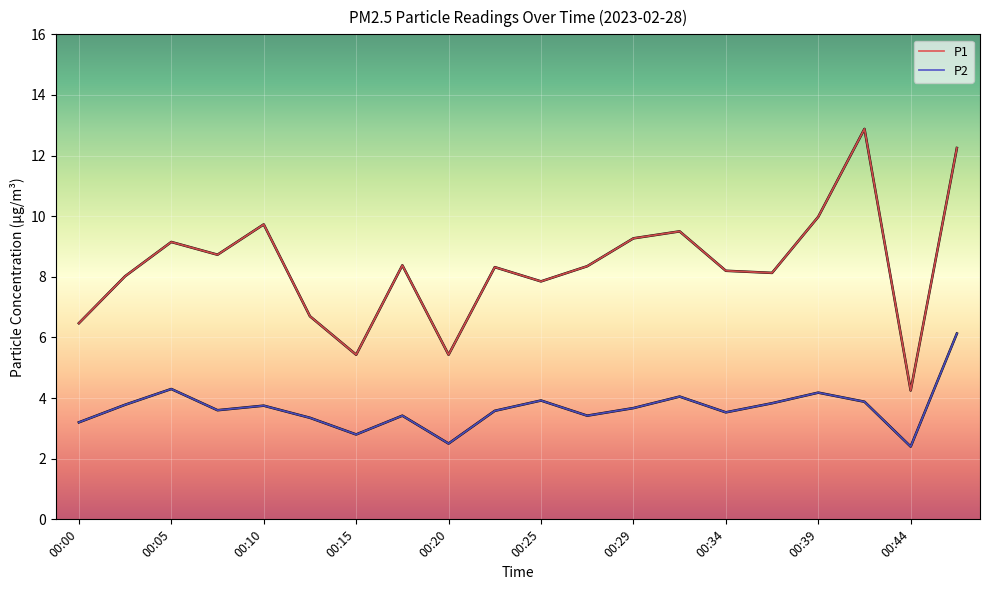

Rank the series by their maximum value, from highest to lowest.

P1, P2